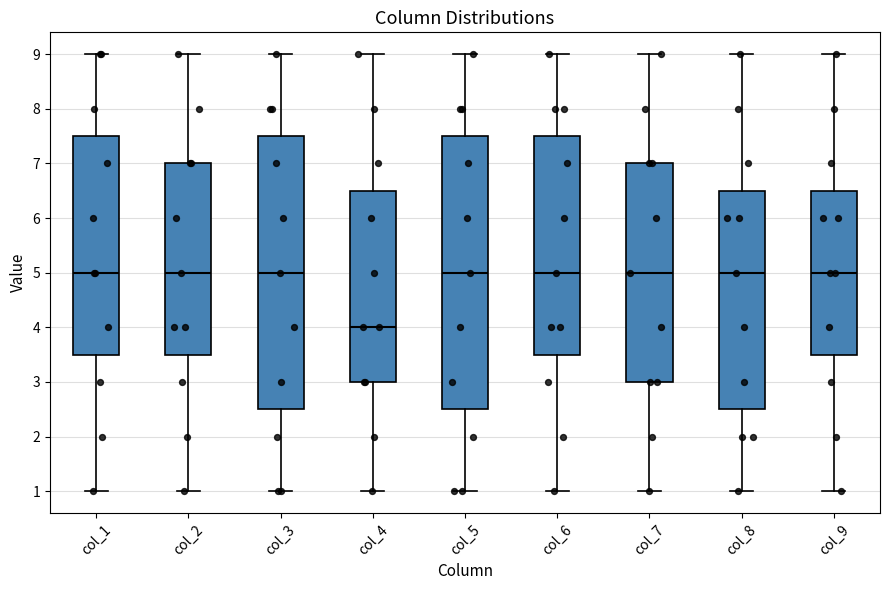

Reading left to right, transcribe this box plot: for each box, give where its median line is, the range the box spans, and where its two whiskers end, as read against the y-axis. The values are not printed on the chart, so give them approximately, as read against the axis.

col_1: median 5.0, box 3.5 to 7.5, whiskers 1.0 to 9.0
col_2: median 5.0, box 3.5 to 7.0, whiskers 1.0 to 9.0
col_3: median 5.0, box 2.5 to 7.5, whiskers 1.0 to 9.0
col_4: median 4.0, box 3.0 to 6.5, whiskers 1.0 to 9.0
col_5: median 5.0, box 2.5 to 7.5, whiskers 1.0 to 9.0
col_6: median 5.0, box 3.5 to 7.5, whiskers 1.0 to 9.0
col_7: median 5.0, box 3.0 to 7.0, whiskers 1.0 to 9.0
col_8: median 5.0, box 2.5 to 6.5, whiskers 1.0 to 9.0
col_9: median 5.0, box 3.5 to 6.5, whiskers 1.0 to 9.0